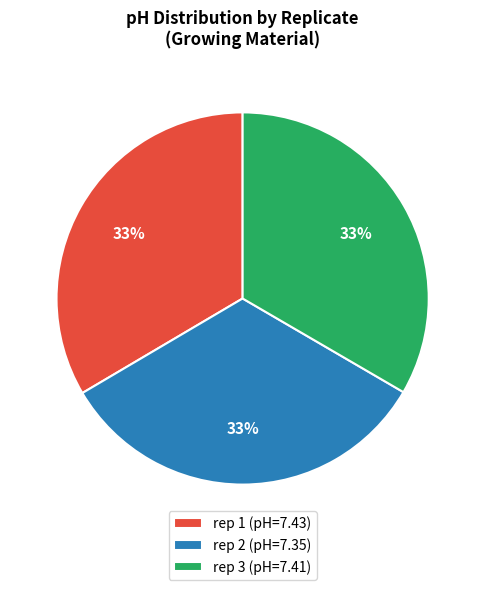

What percentage is the rep 3 slice, to the nearest percent?

33%